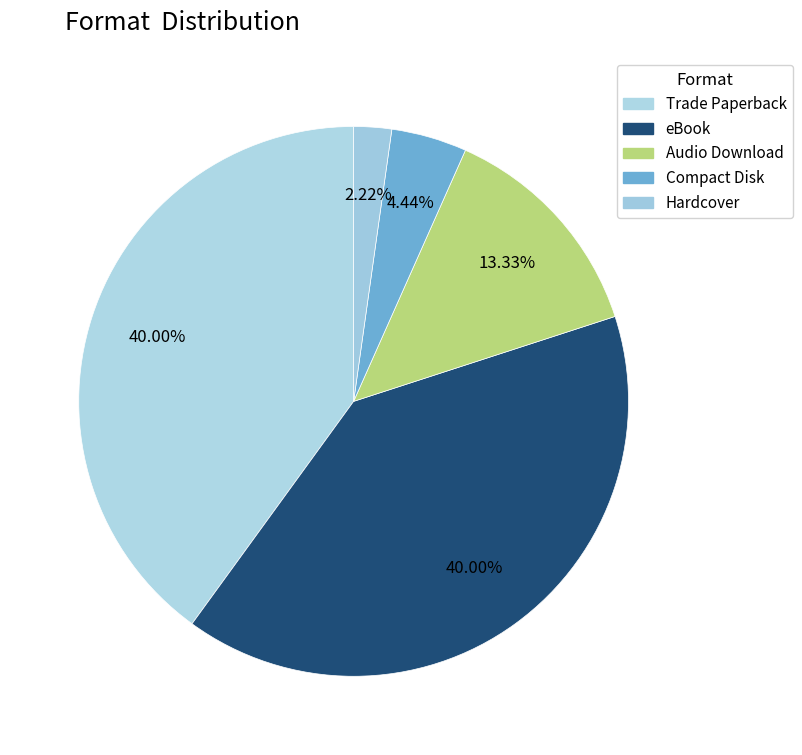

Rank the categories by value from lowest to highest.

Hardcover, Compact Disk, Audio Download, Trade Paperback, eBook